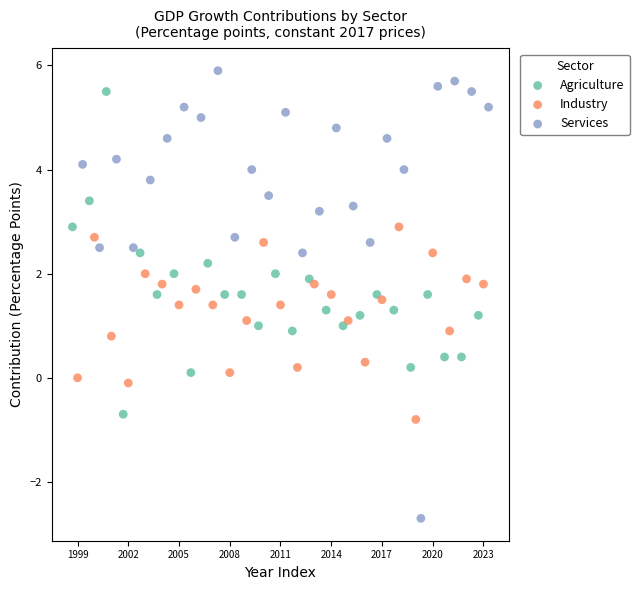

What are all the series names shown in the legend?

Agriculture, Industry, Services